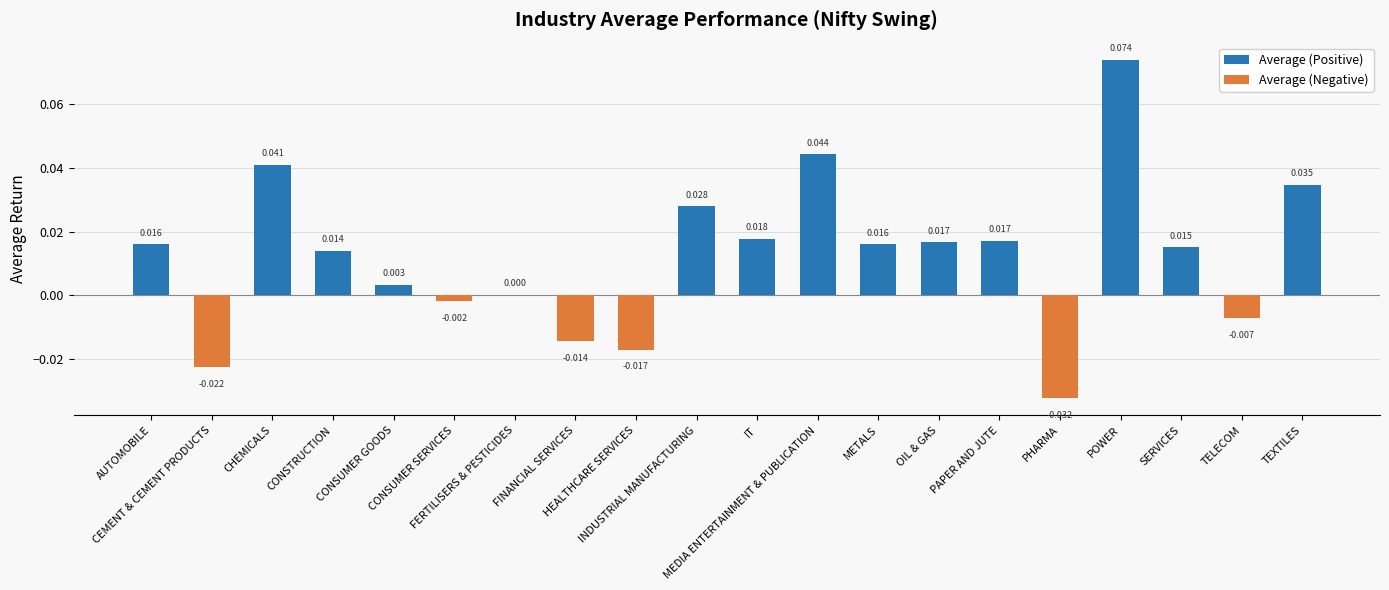

What is the label of the 5th bar from the right?

PHARMA